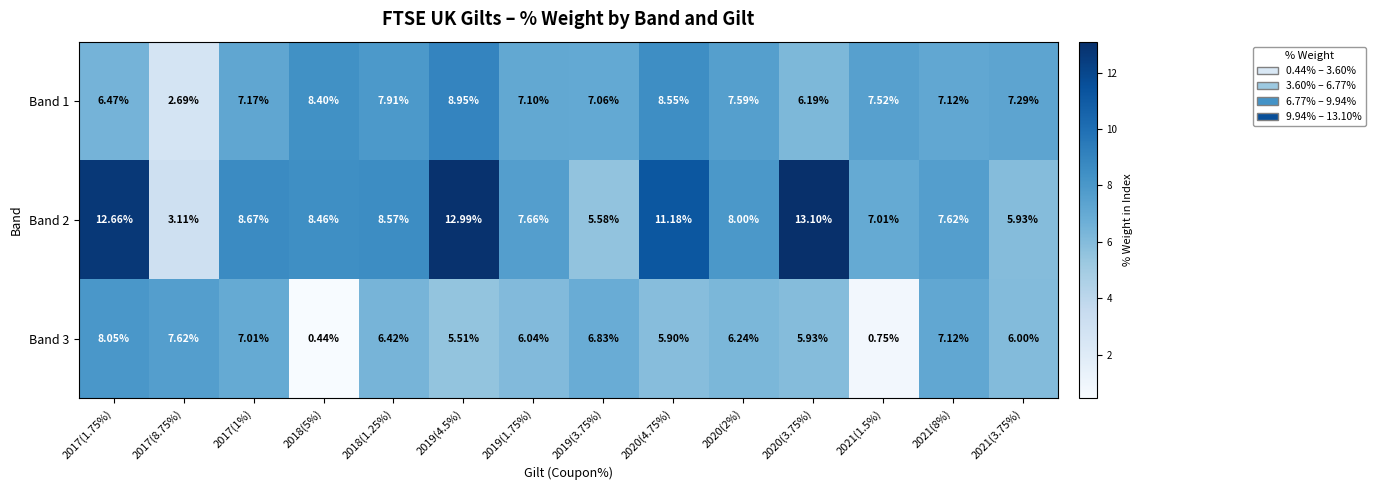

Which series changed the most between 2017(8.75%) and 2021(3.75%)?

Band 1